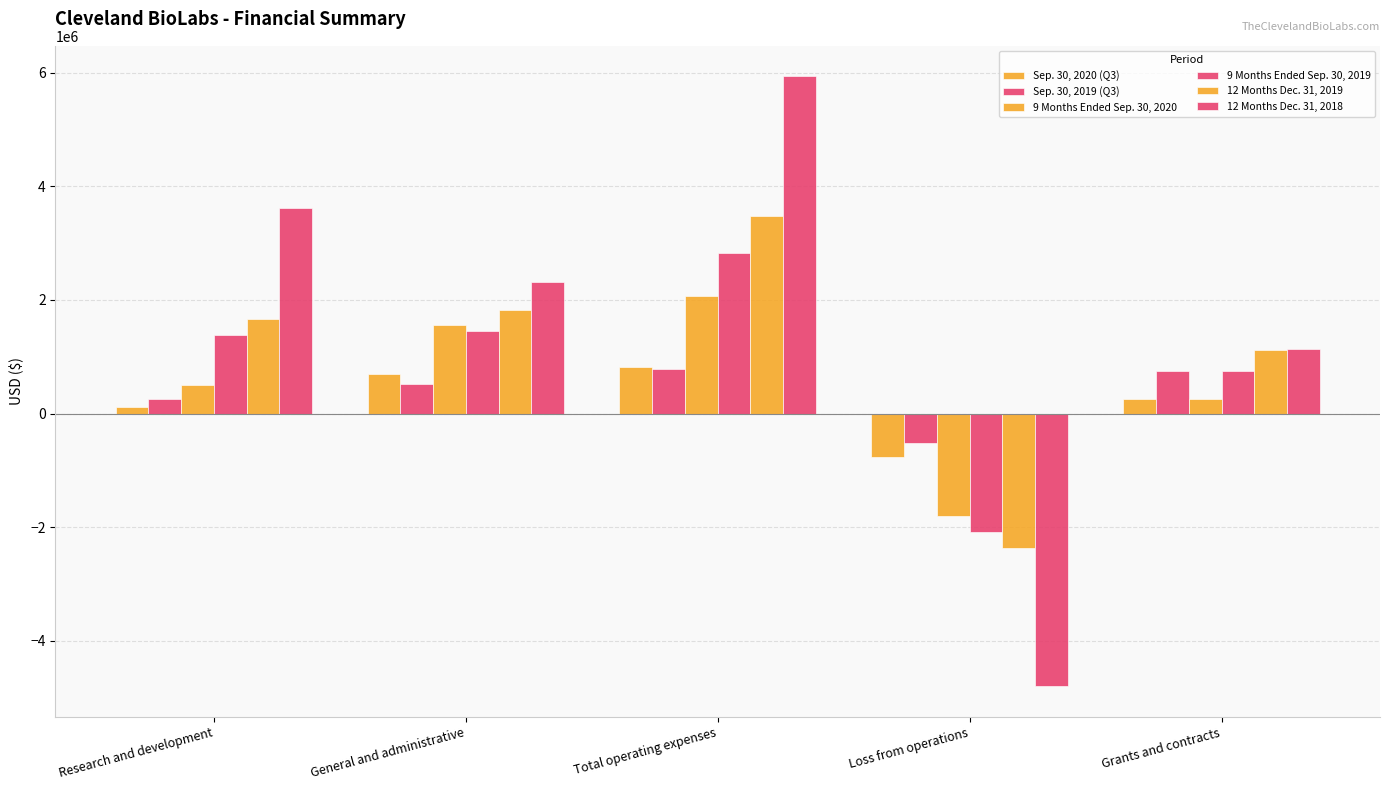

Reading left to right, list all the values displayed in this chart.

Sep. 30, 2020 (Q3): Research and development=117844	General and administrative=698896	Total operating expenses=816740	Loss from operations=-773095	Grants and contracts=262942
Sep. 30, 2019 (Q3): Research and development=262410	General and administrative=525621	Total operating expenses=788031	Loss from operations=-518396	Grants and contracts=744521
9 Months Ended Sep. 30, 2020: Research and development=506059	General and administrative=1566501	Total operating expenses=2072560	Loss from operations=-1809618	Grants and contracts=262942
9 Months Ended Sep. 30, 2019: Research and development=1375409	General and administrative=1449281	Total operating expenses=2824690	Loss from operations=-2080169	Grants and contracts=744521
12 Months Dec. 31, 2019: Research and development=1656427	General and administrative=1817830	Total operating expenses=3474257	Loss from operations=-2360836	Grants and contracts=1113421
12 Months Dec. 31, 2018: Research and development=3619103	General and administrative=2318990	Total operating expenses=5938093	Loss from operations=-4799906	Grants and contracts=1138187